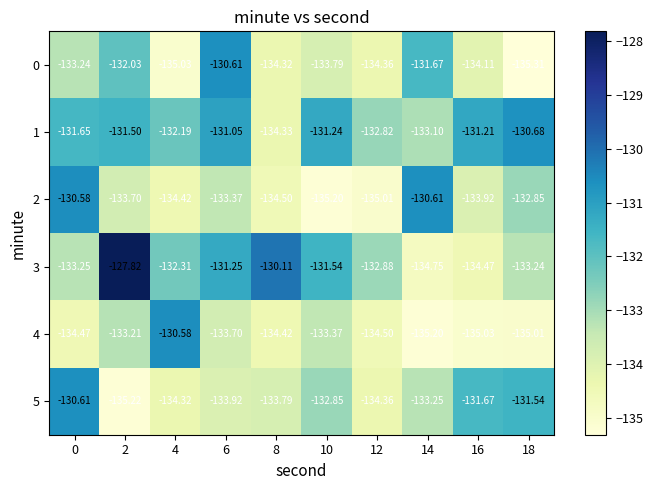

Is the value of 3 at 14 greater than the value of 1 at 14?

No